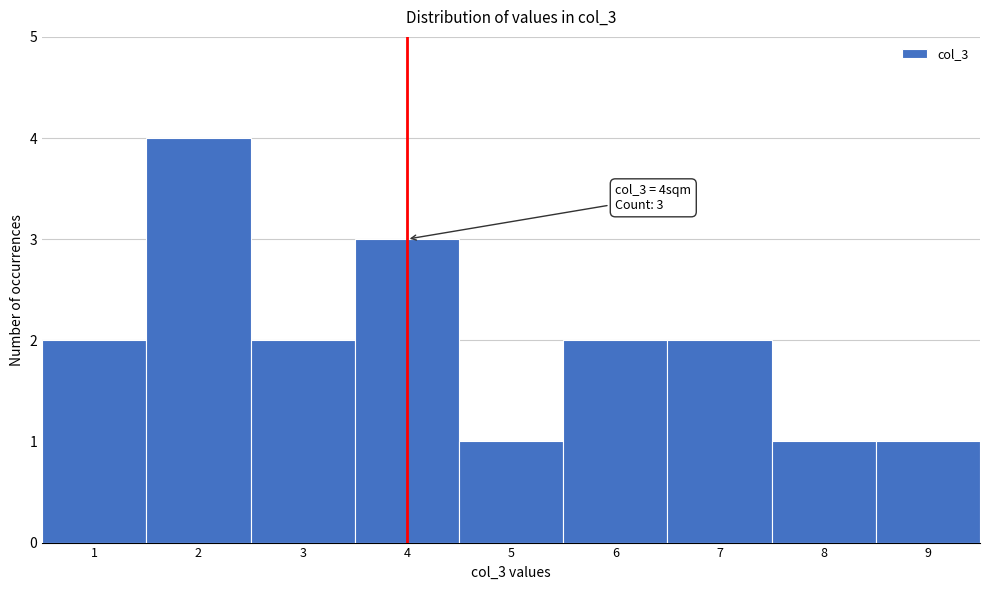

Which range on the x-axis has the tallest bar?

1.5 to 2.5